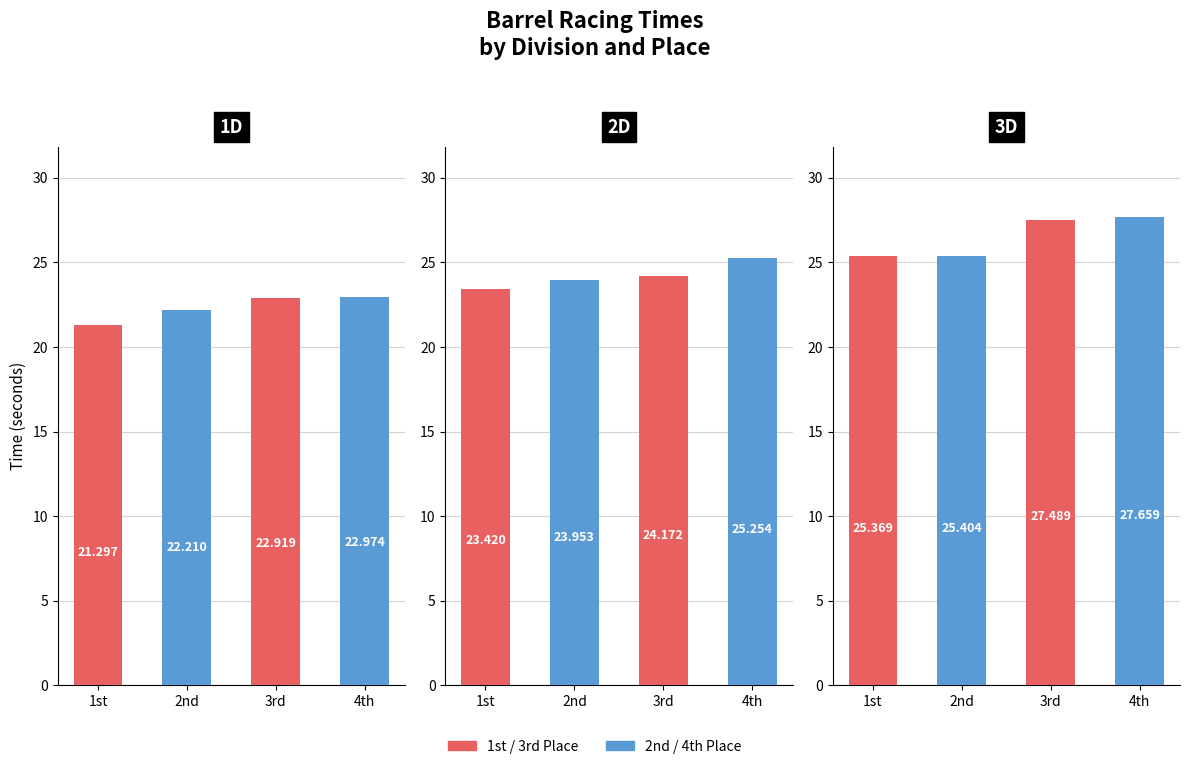

What is the difference between the highest and lowest values at 2nd?

3.2